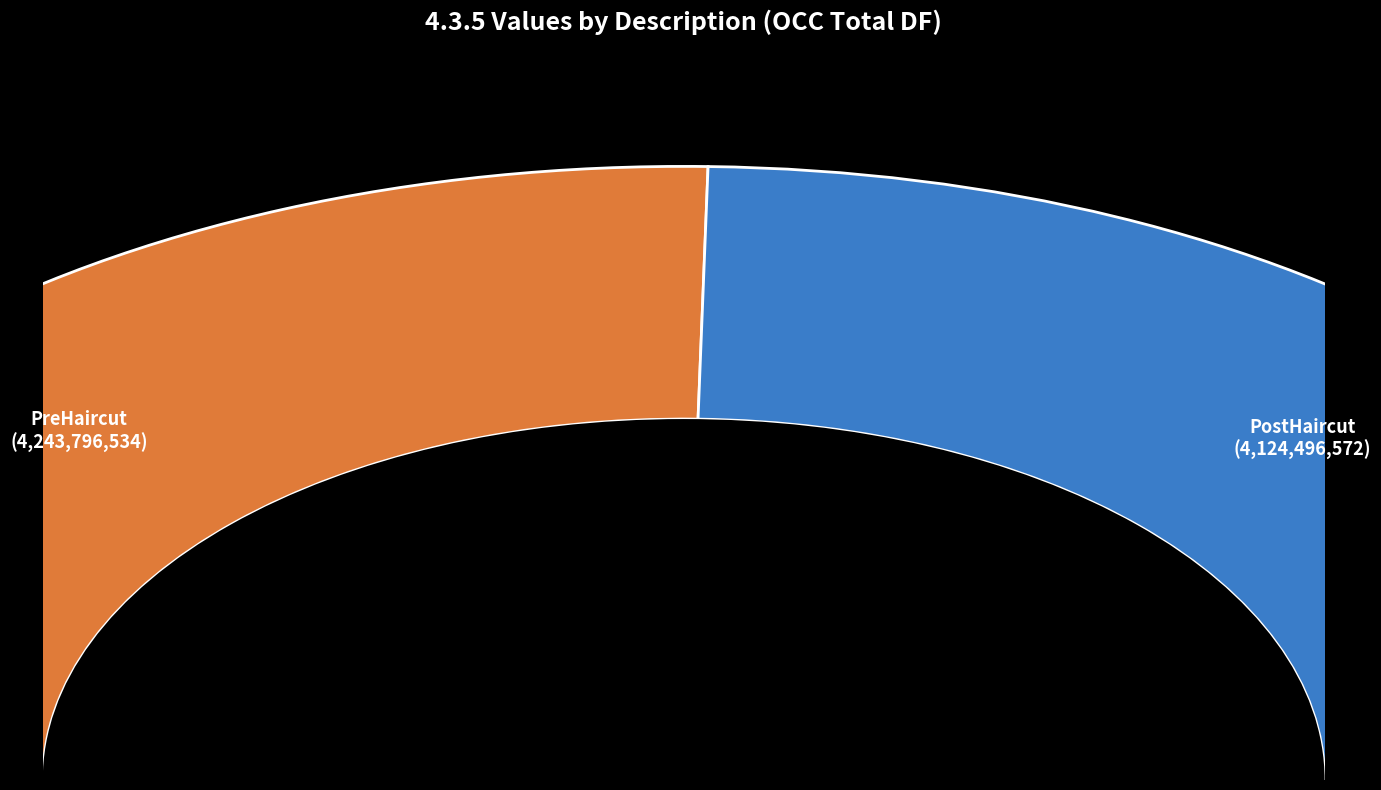

What percentage is the PreHaircut slice, to the nearest percent?

51%